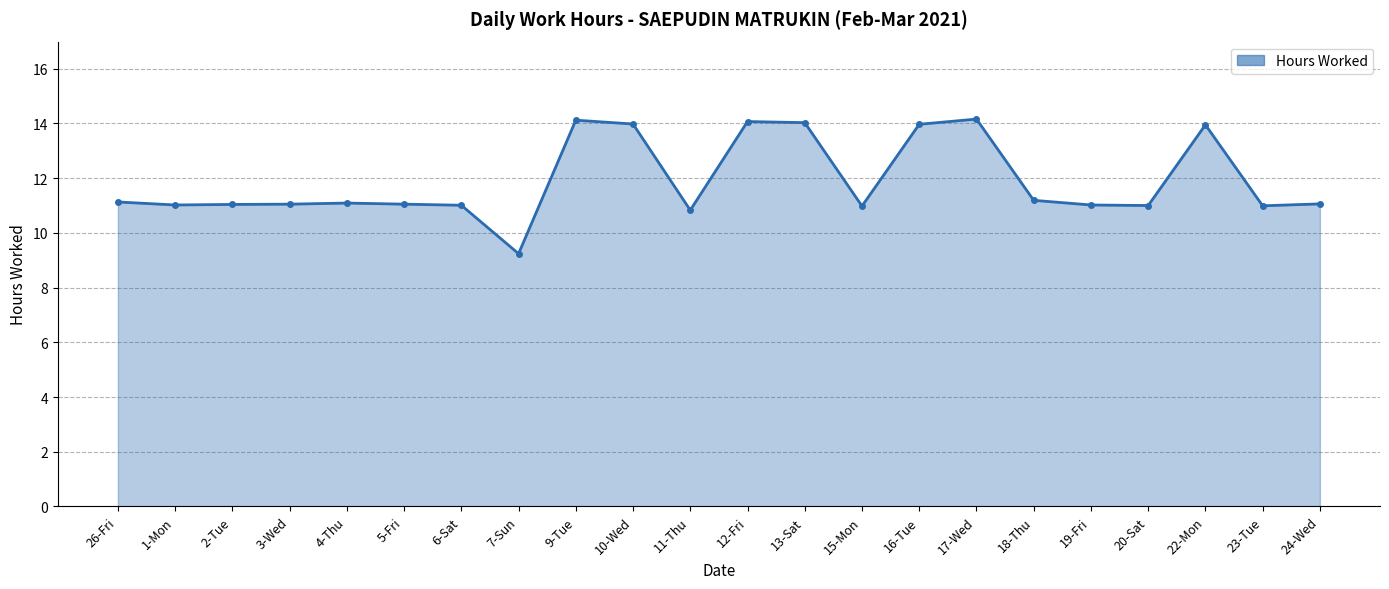

Approximately how many times larger is the value at 16-Tue compared to 15-Mon?

1.3